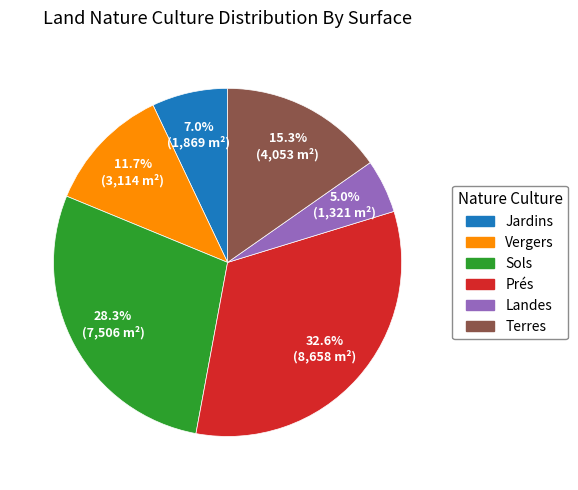

Is there any slice that represents more than half of the pie?

No